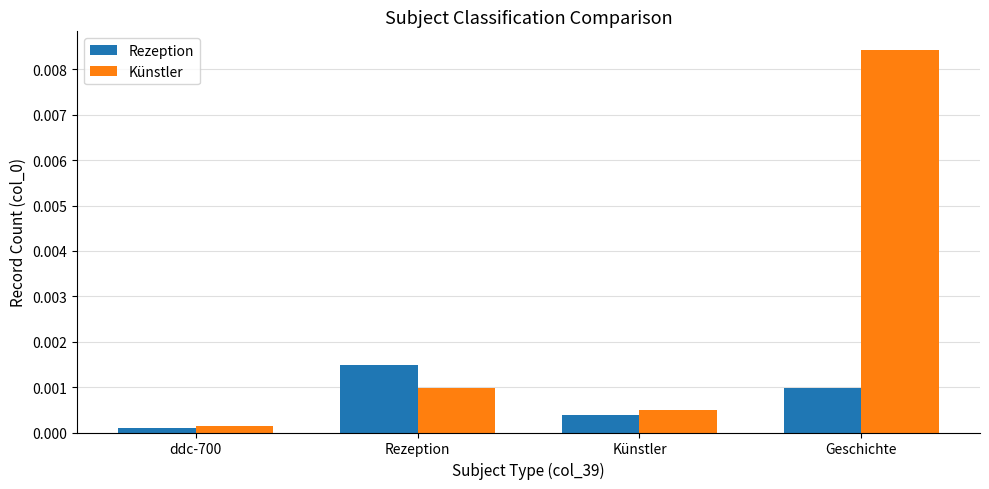

At which label does Rezeption reach its peak?

Rezeption